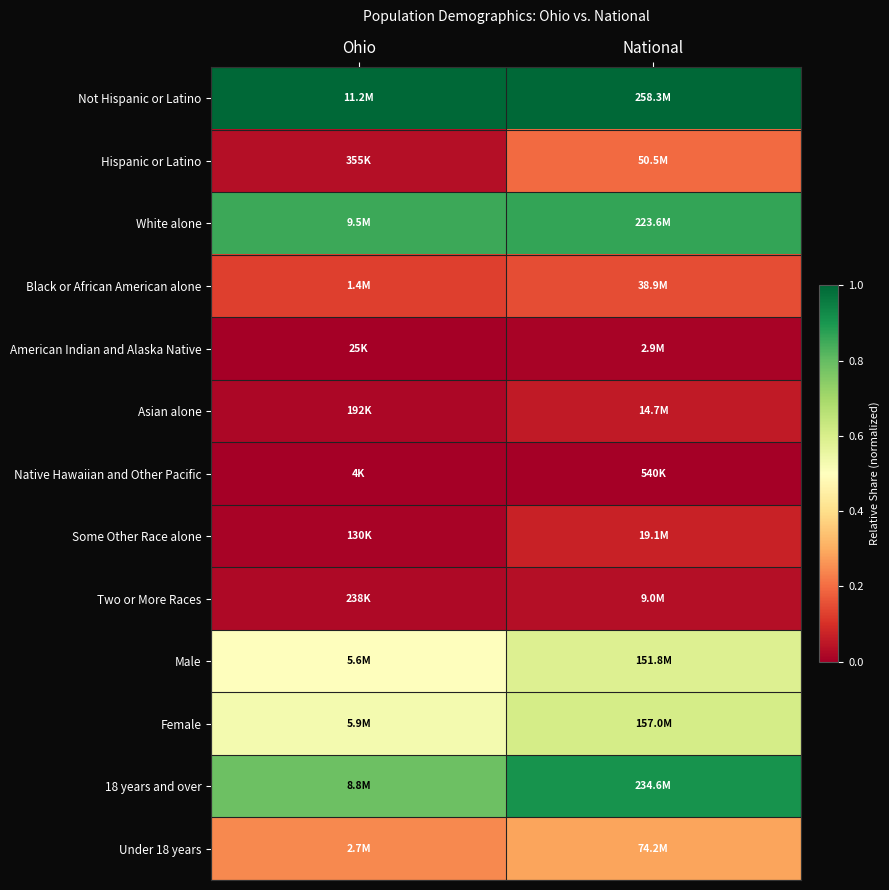

Rank the series by their maximum value, from highest to lowest.

Not Hispanic or Latino, 18 years and over, White alone, Female, Male, Under 18 years, Hispanic or Latino, Black or African American alone, Some Other Race alone, Asian alone, Two or More Races, American Indian and Alaska Native, Native Hawaiian and Other Pacific